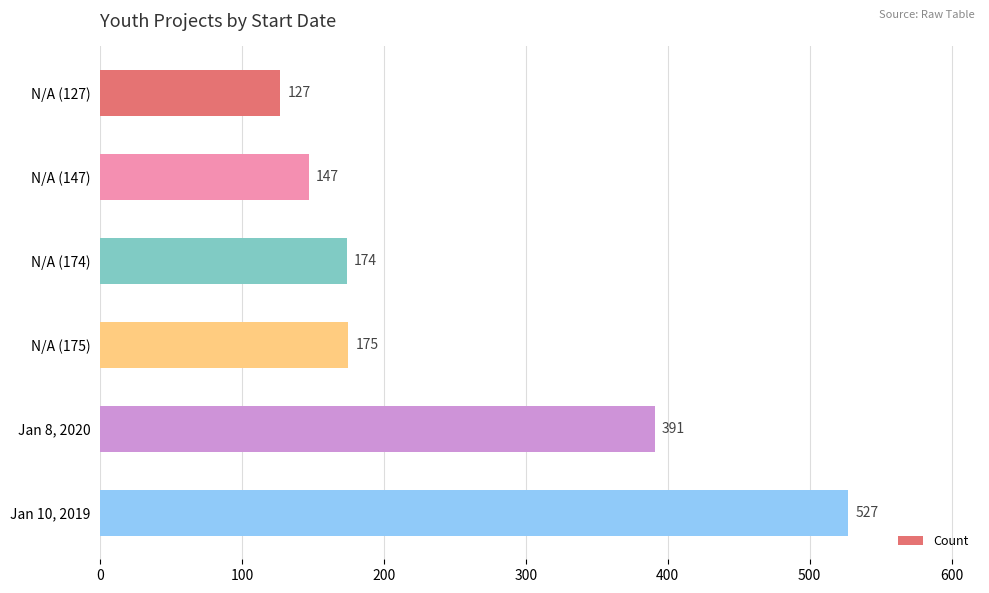

Reading top to bottom, extract all data points from this chart.

127	147	174	175	391	527